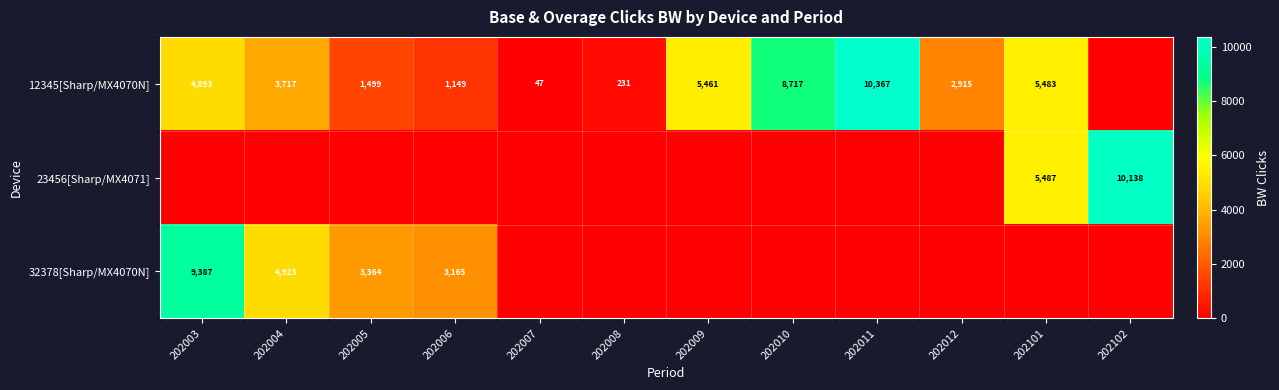

Count the number of categories in the chart.

12